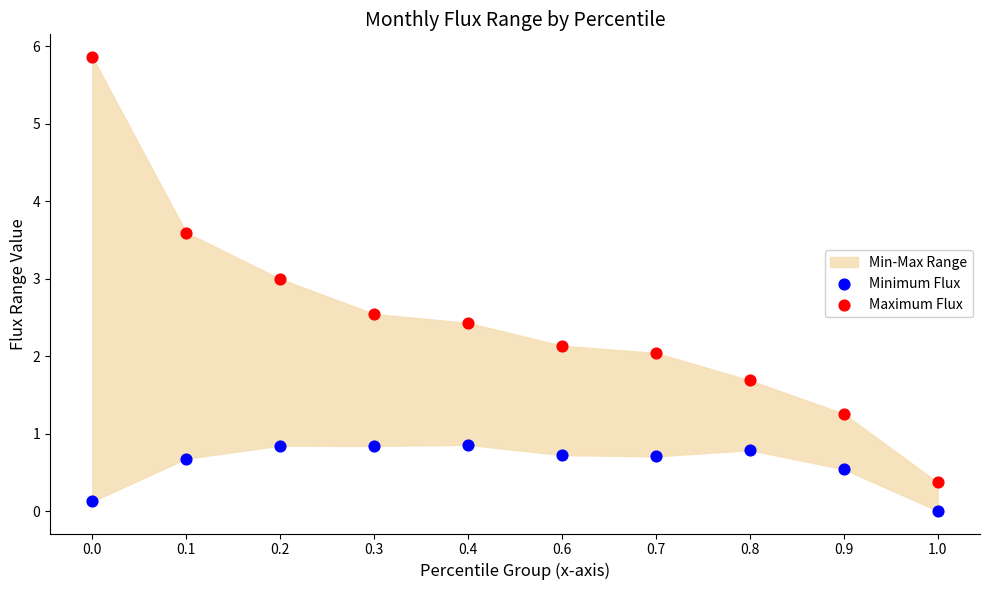

What is the X range (max minus min) for the scatter plot?

1.0